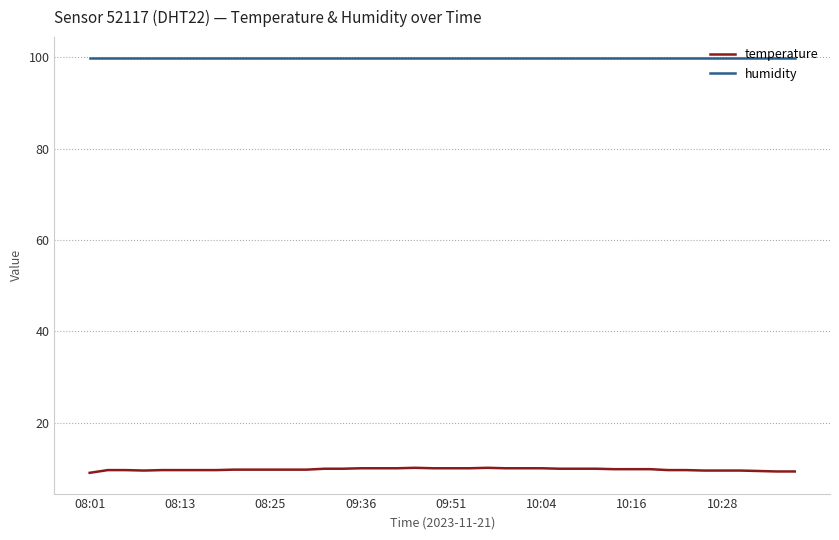

Which series has the widest spread of values?

temperature